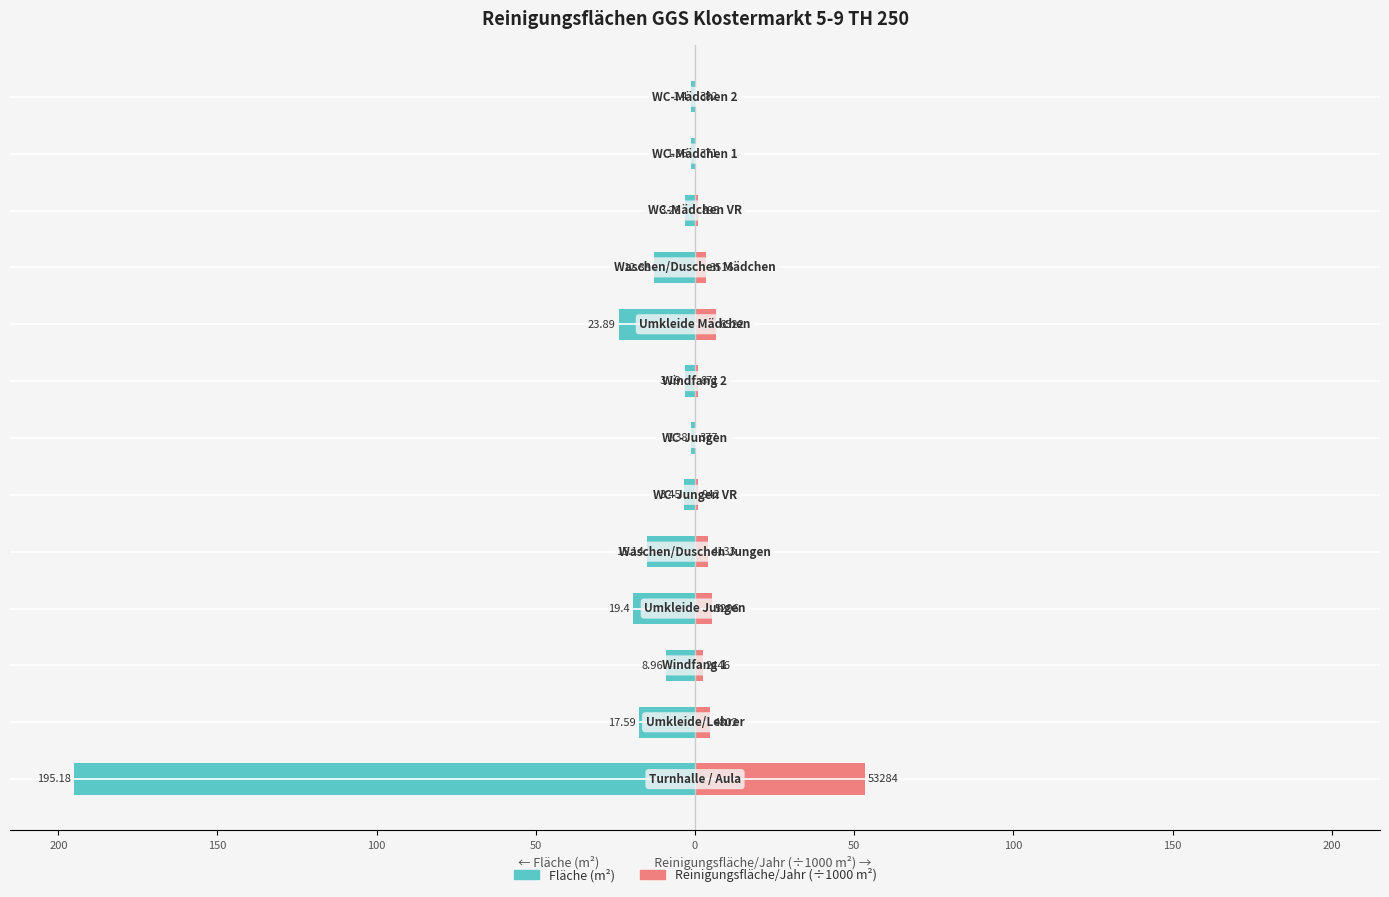

The value of Fläche (m²) at 100 is -1.3. True or false?

False